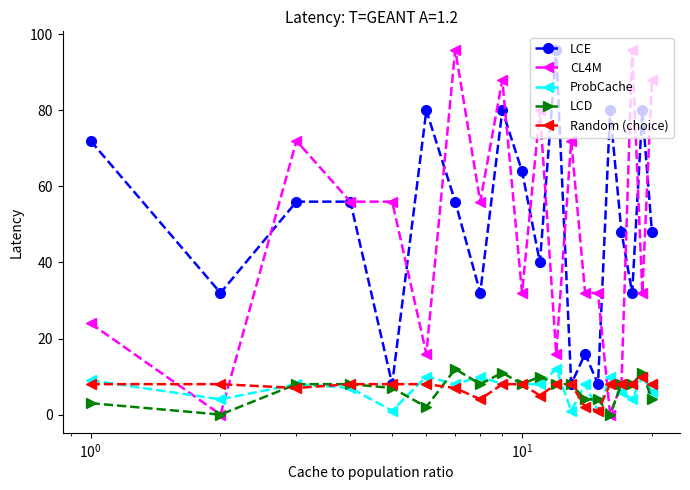

What is the value of the LCD point at the 20th from the left?

4